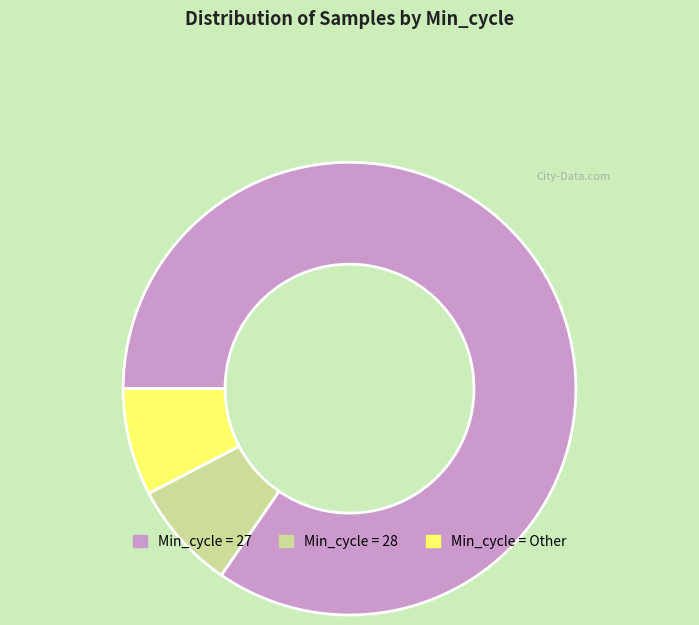

Approximately how many times larger is the value at Min_cycle = 28 compared to Min_cycle = Other?

1.0